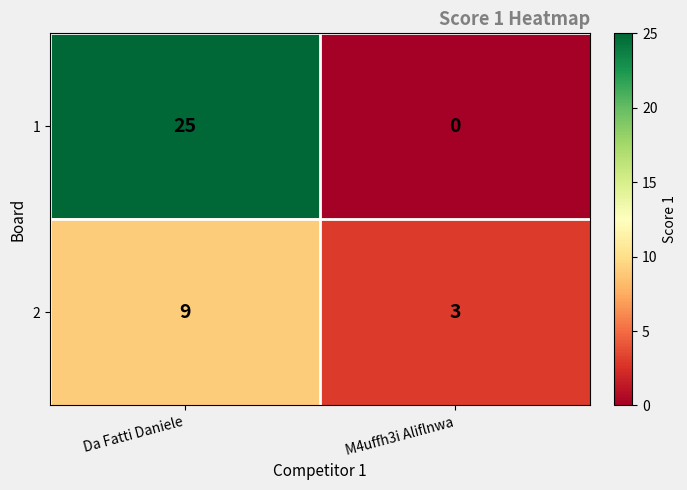

Which series changed the most between Da Fatti Daniele and M4uffh3i Aliflnwa?

1